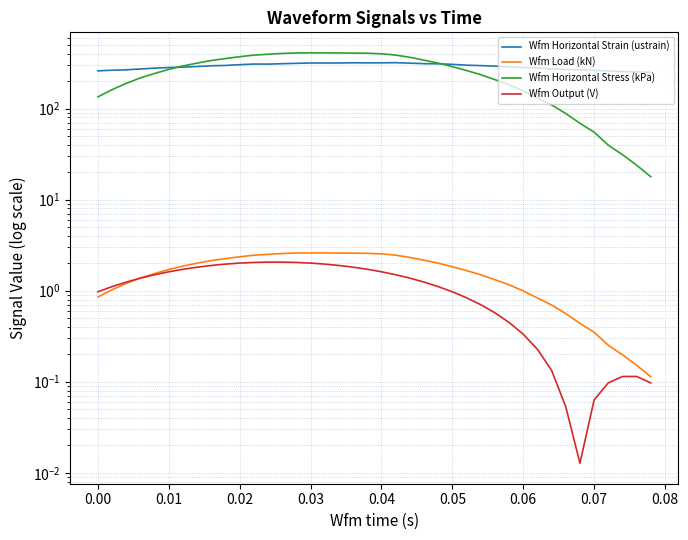

How many values in the Wfm Horizontal Strain (ustrain) series exceed 295?

20